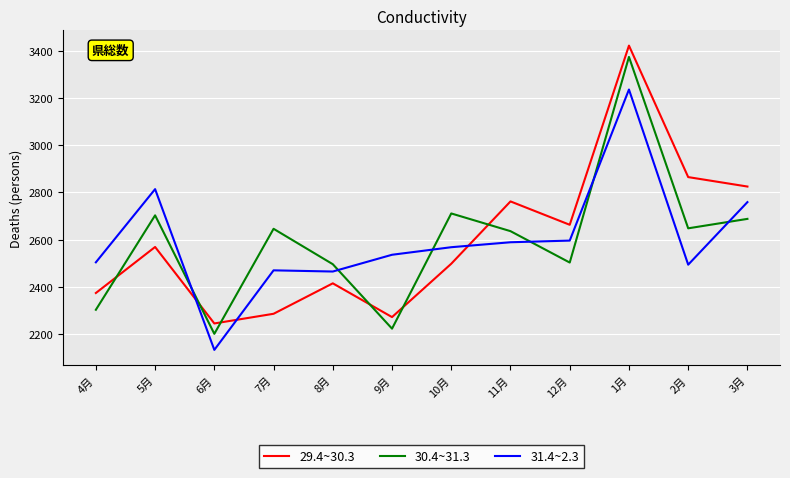

What is the total value across all series at 11月?

7987